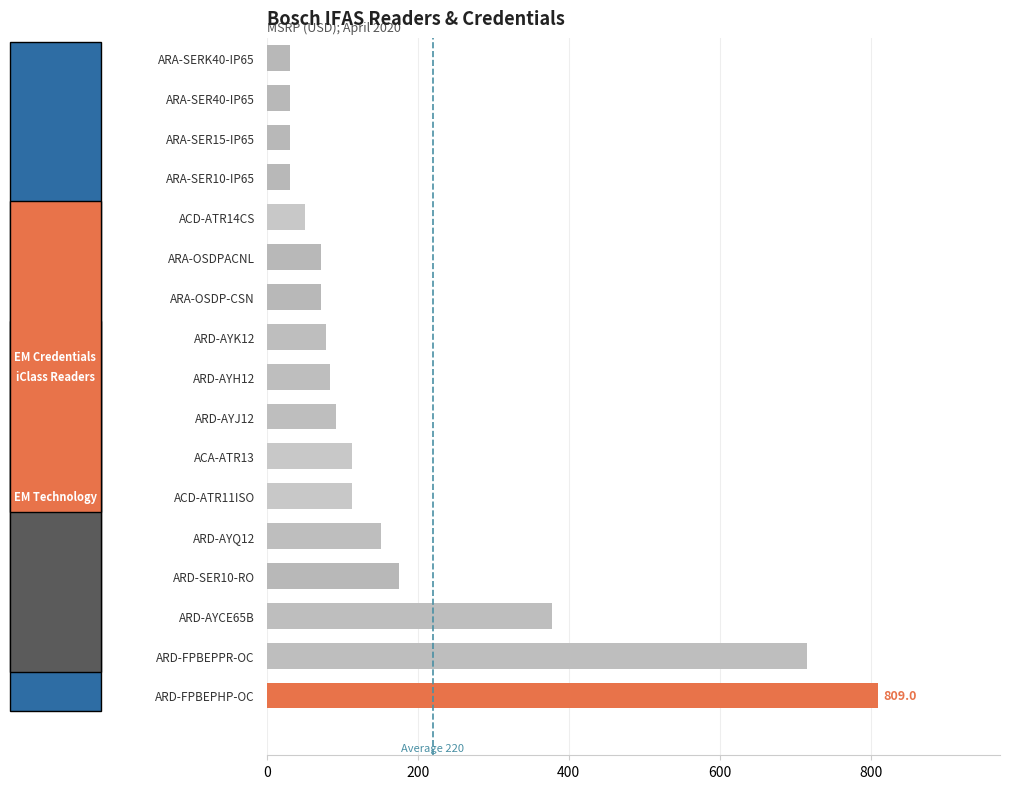

What is the maximum value shown in the chart?

809.0